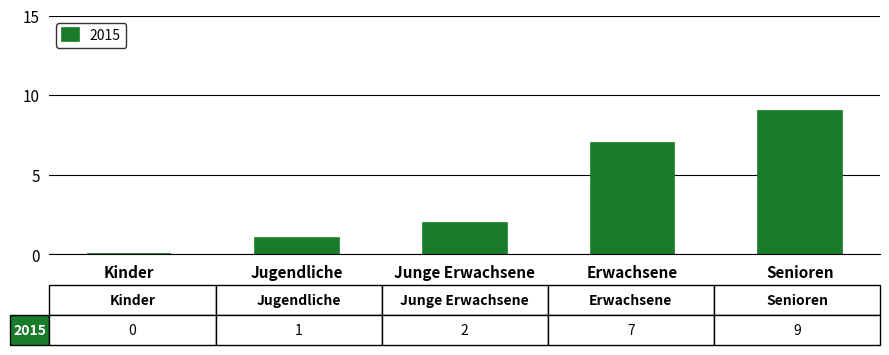

What is the approximate value at Erwachsene?

7